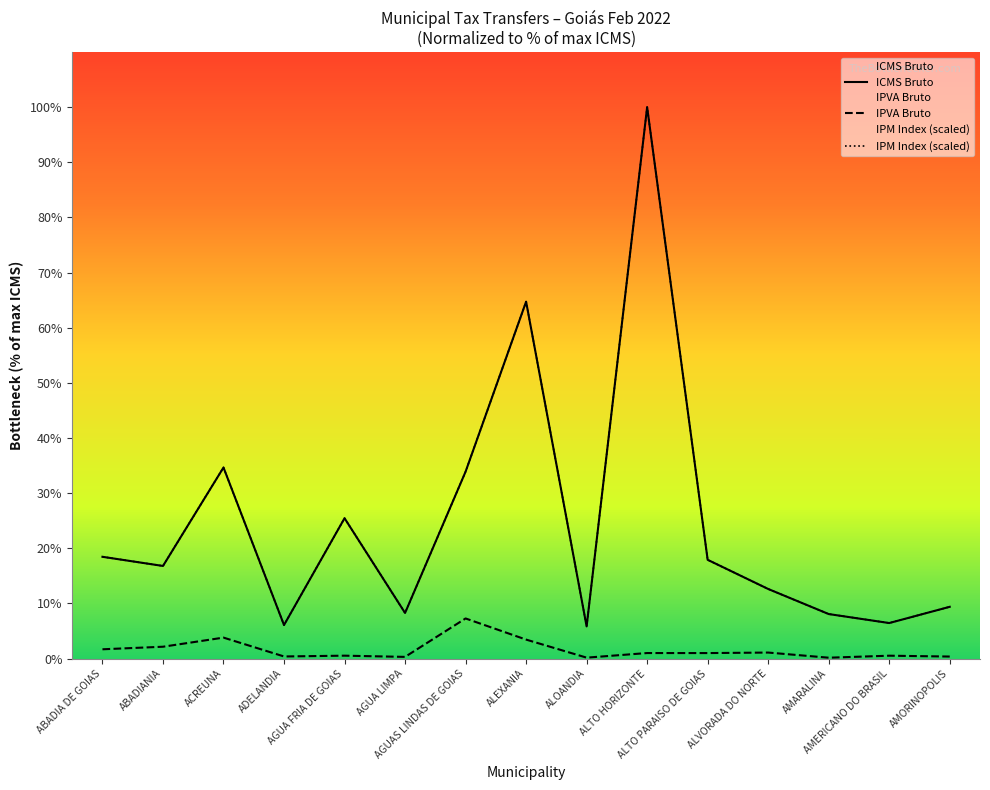

At which category does the chart reach its minimum across all series?

AMARALINA